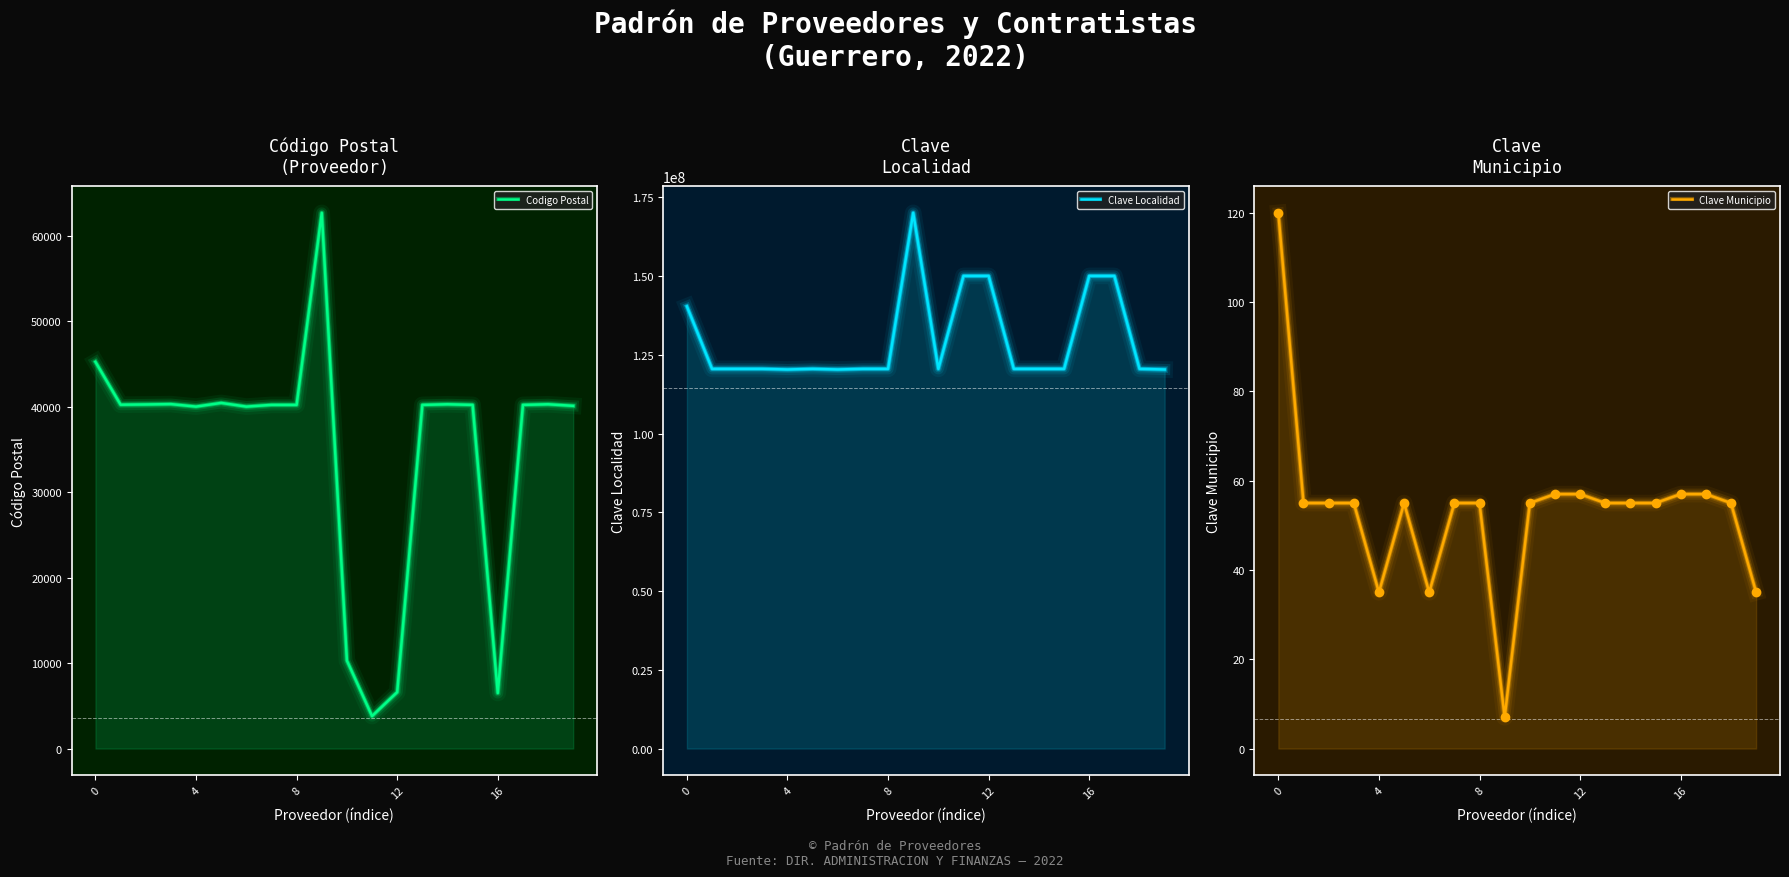

Is the value of Clave Municipio at 8 greater than the value of Codigo Postal at 15?

No